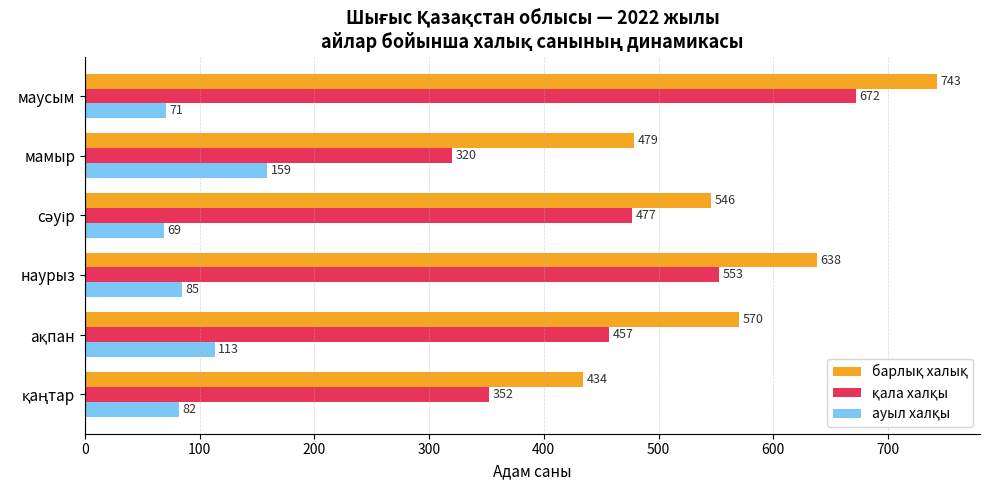

What is the smallest value displayed?

69